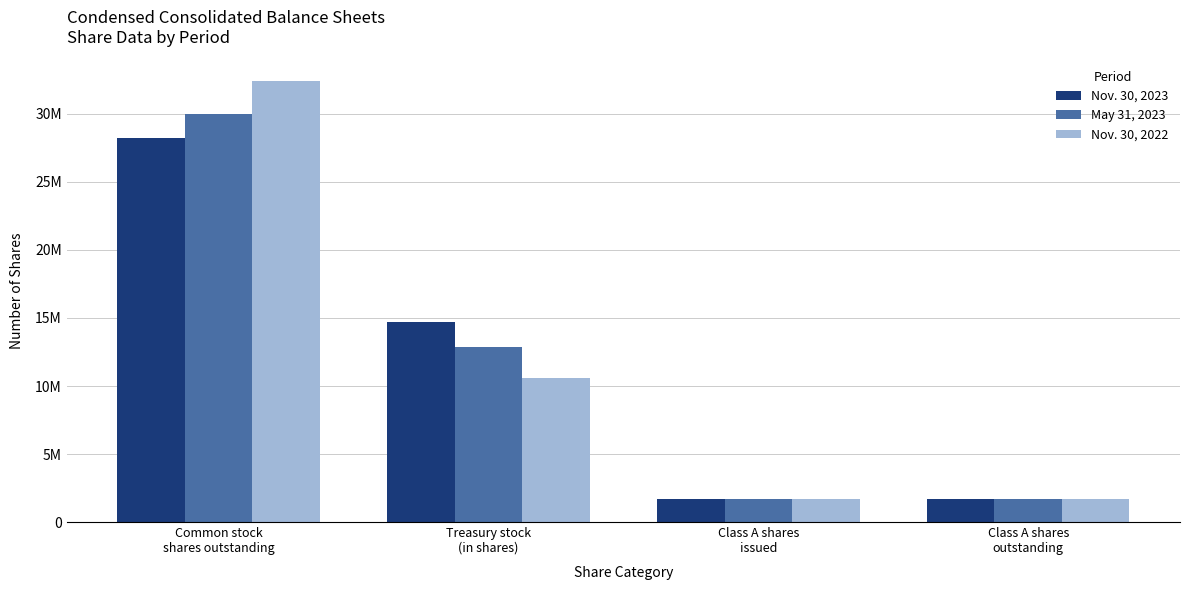

What is the lowest value of the May 31, 2023 series?

1700000